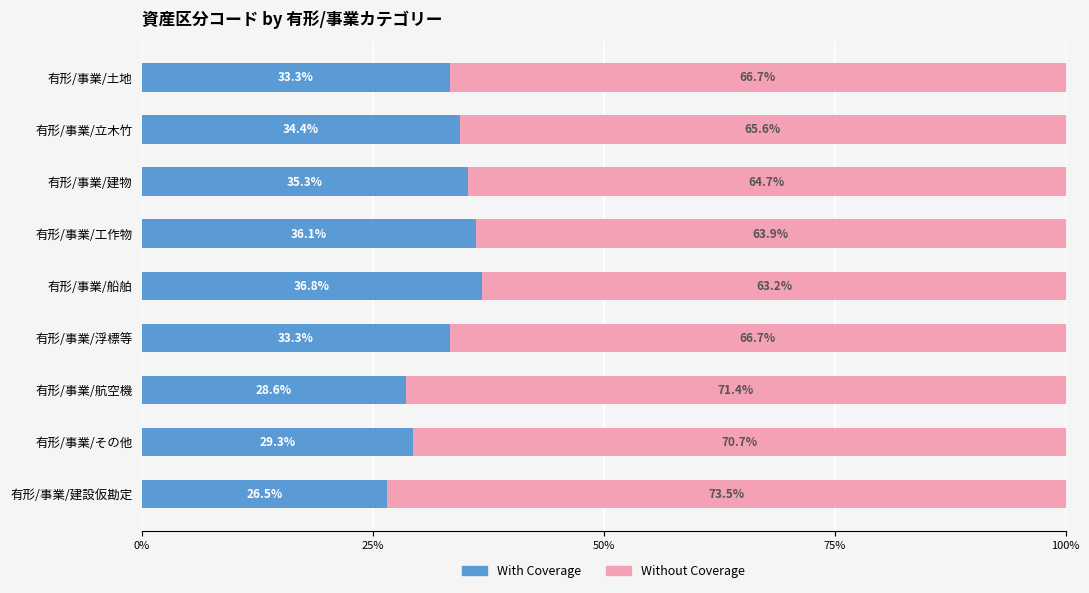

The With Coverage series shows 36.8 at 有形/事業/船舶. True or false?

True